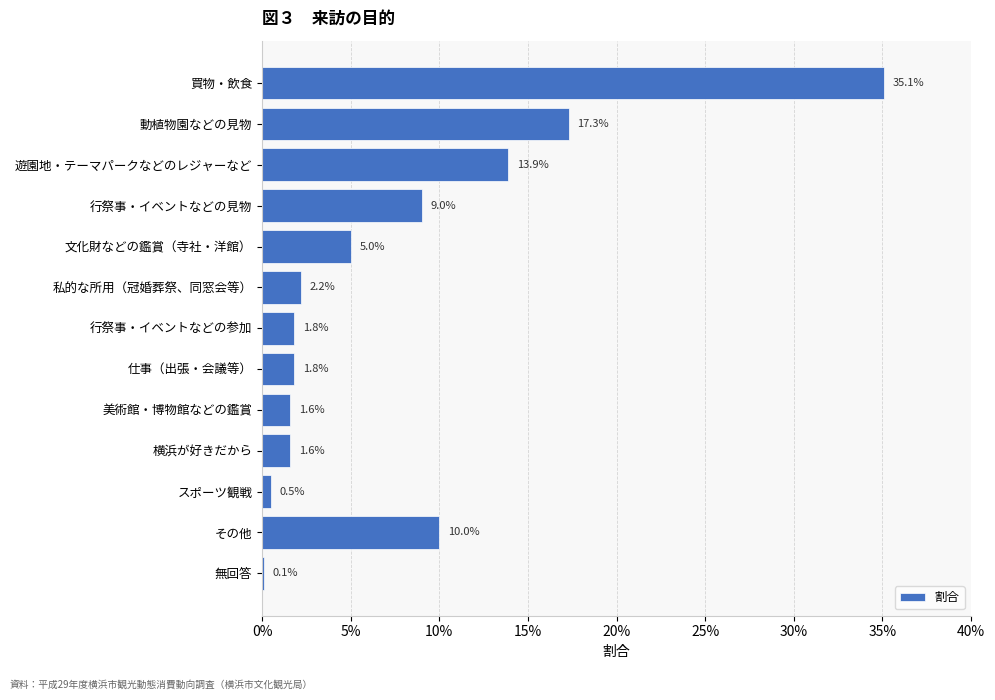

Are the bars horizontal?

Yes